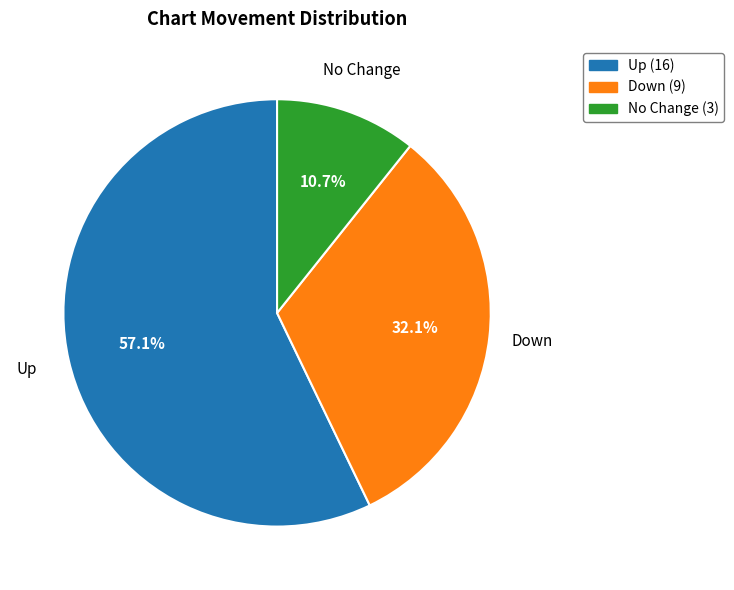

Is there a majority slice in this chart?

Yes